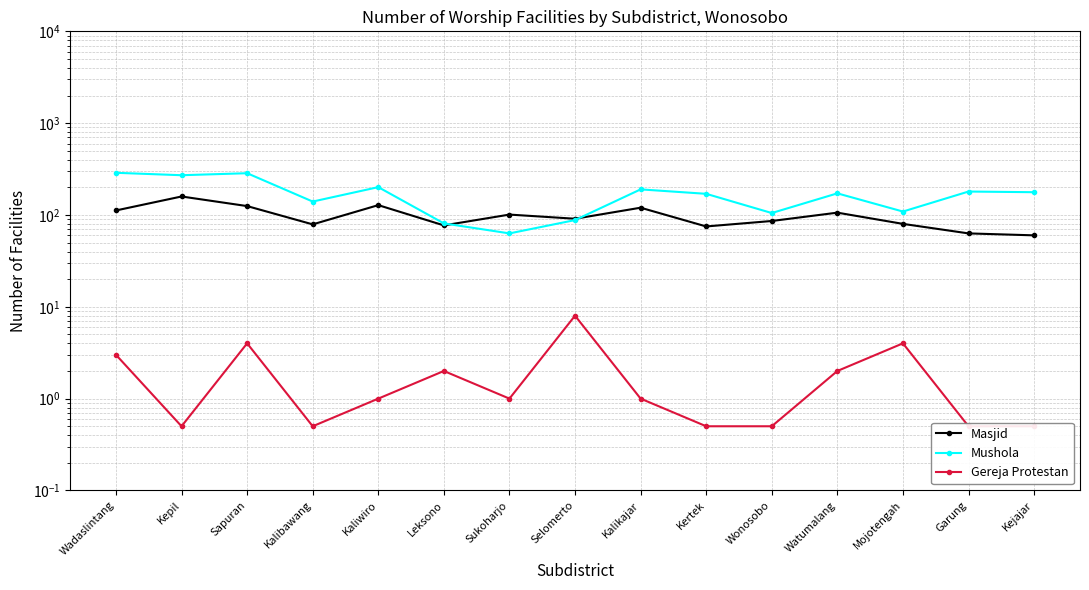

What is the difference between the Mushola values at Sapuran and Kepil?

14.0